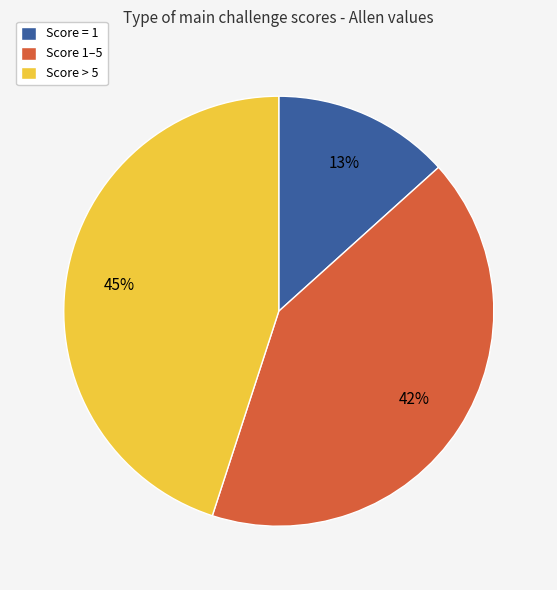

To the nearest percent, what is the difference between the largest and smallest slice percentages?

32%